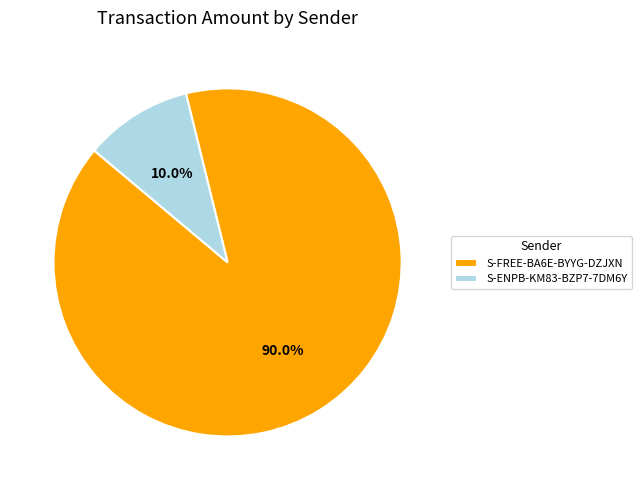

How many segments does this pie chart have?

2